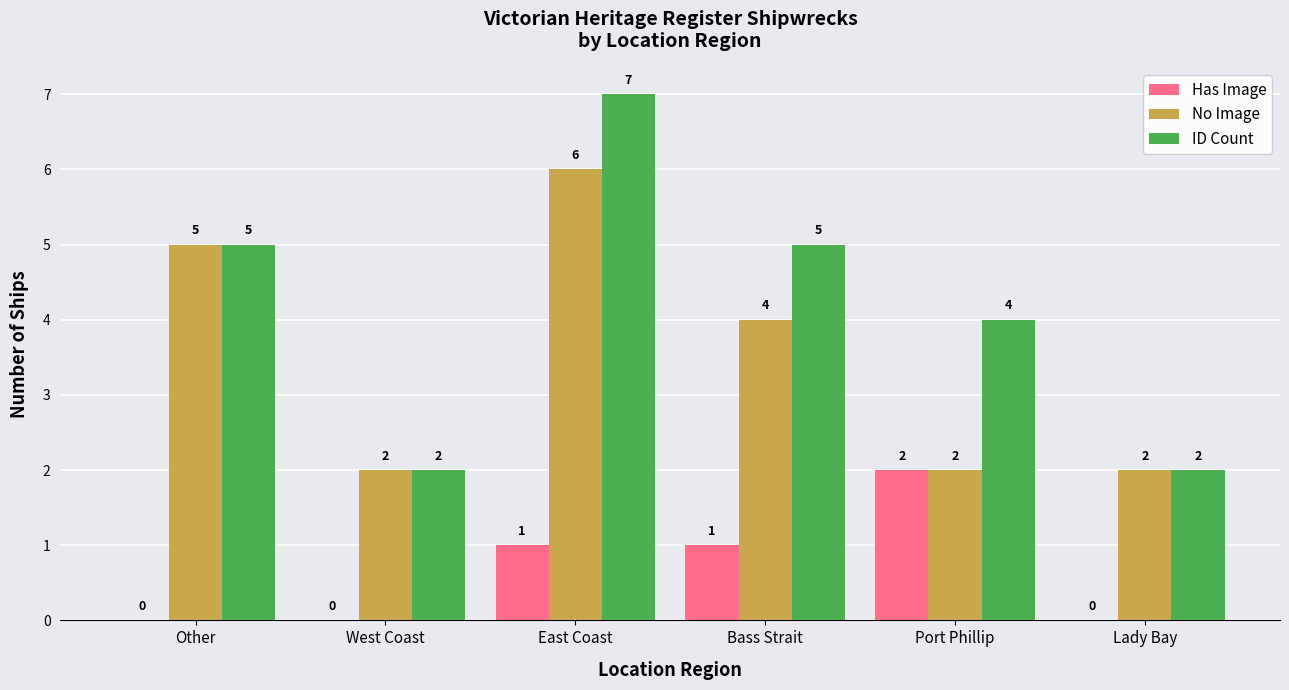

Reading left to right, transcribe all the data shown in this chart.

Has Image: Other=0	West Coast=0	East Coast=1	Bass Strait=1	Port Phillip=2	Lady Bay=0
No Image: Other=5	West Coast=2	East Coast=6	Bass Strait=4	Port Phillip=2	Lady Bay=2
ID Count: Other=5	West Coast=2	East Coast=7	Bass Strait=5	Port Phillip=4	Lady Bay=2